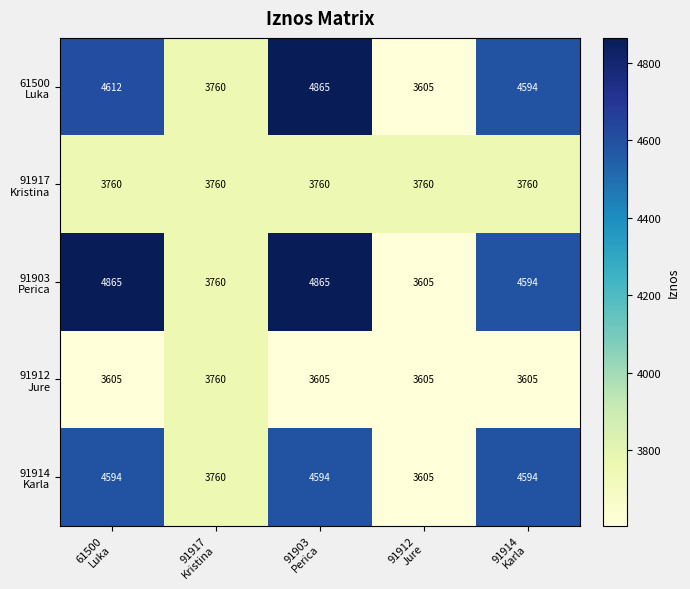

At which category is the sum across all series the highest?

91903
Perica